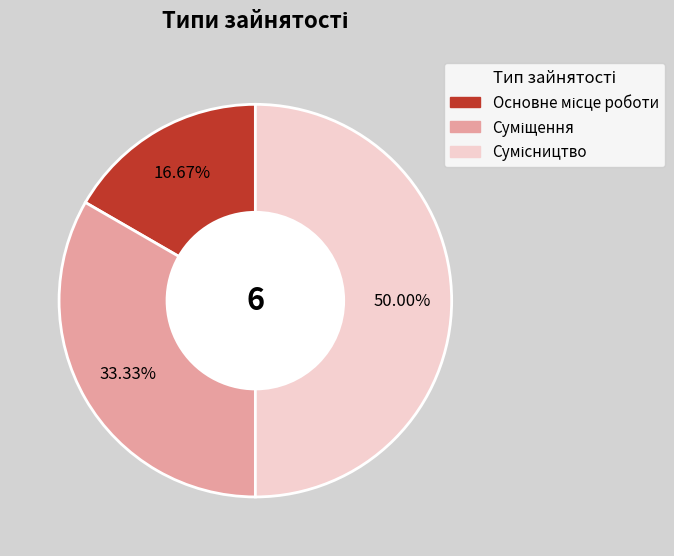

How many segments does this pie chart have?

3